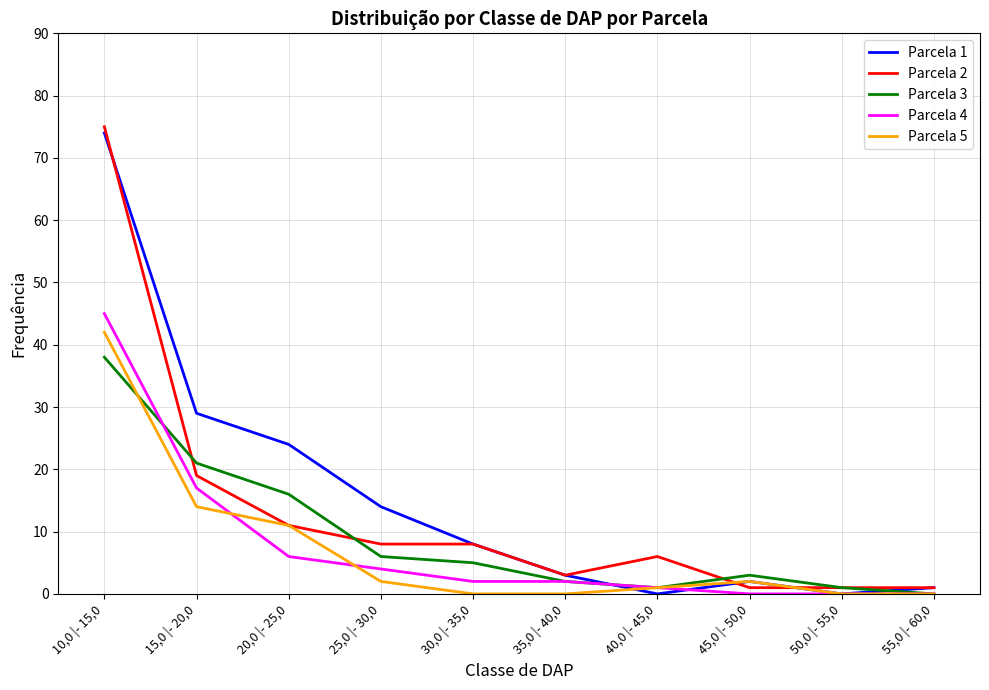

The value of Parcela 1 at 50,0 |- 55,0 is 0. True or false?

True